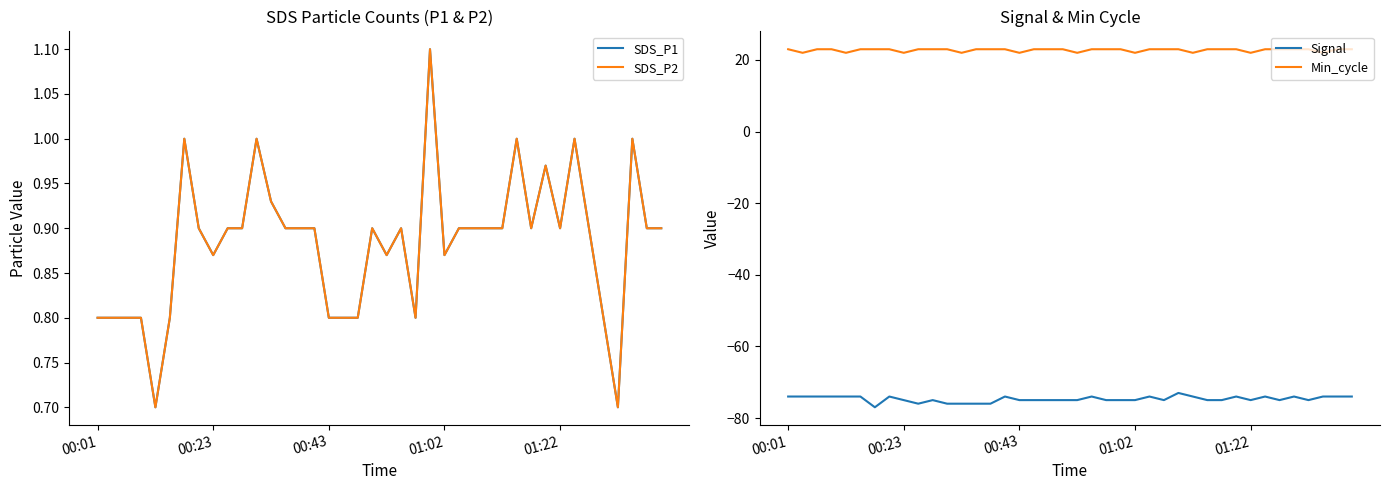

What are all the series names shown in the legend?

SDS_P1, SDS_P2, Signal, Min_cycle